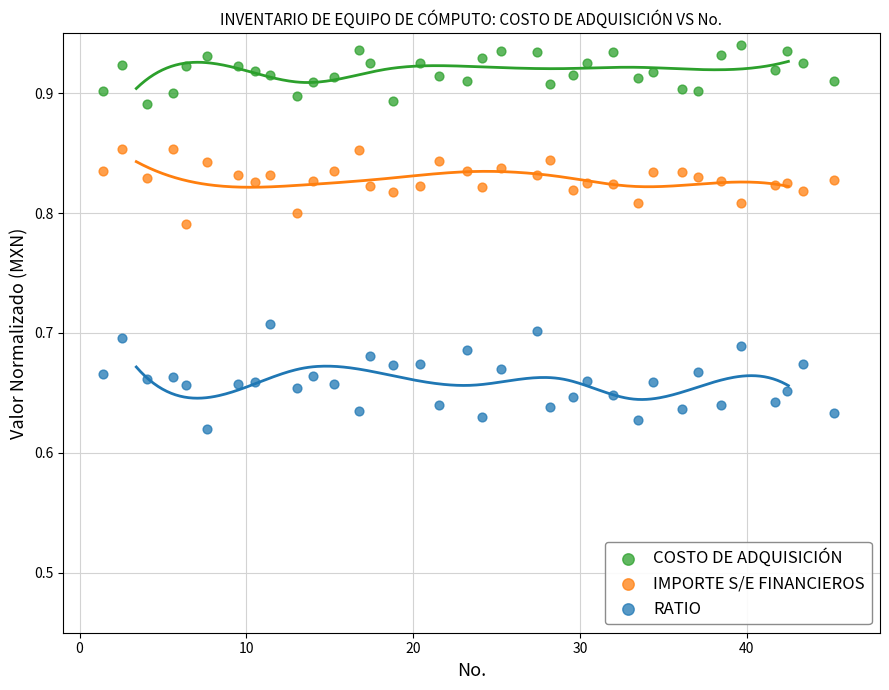

Which series has the largest Y range (max minus min)?

RATIO